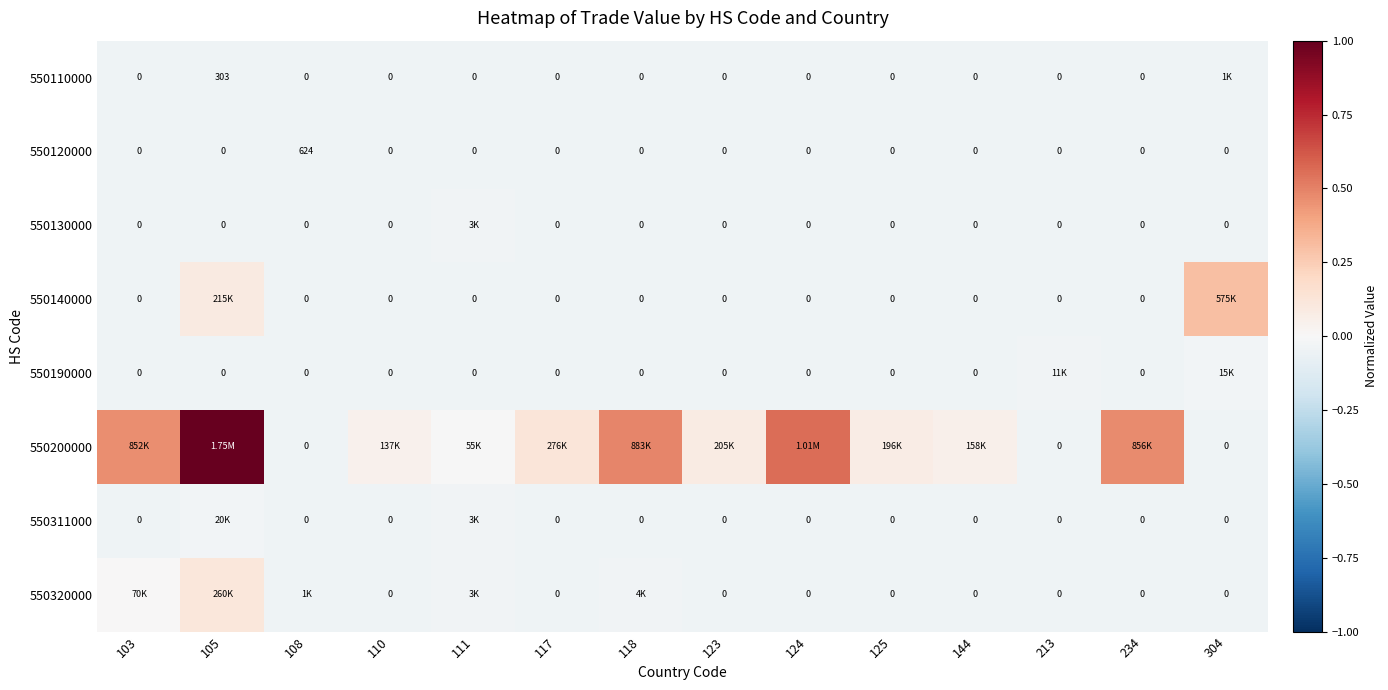

How many data points does each series have?

14